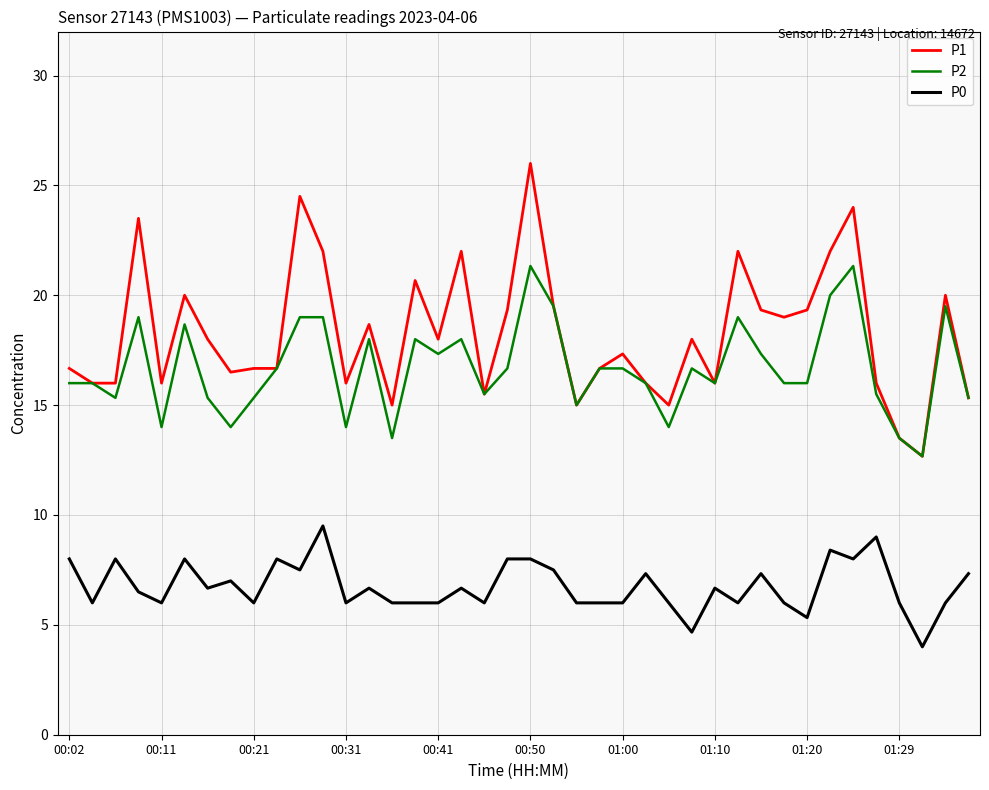

Does the chart have visible grid lines?

Yes